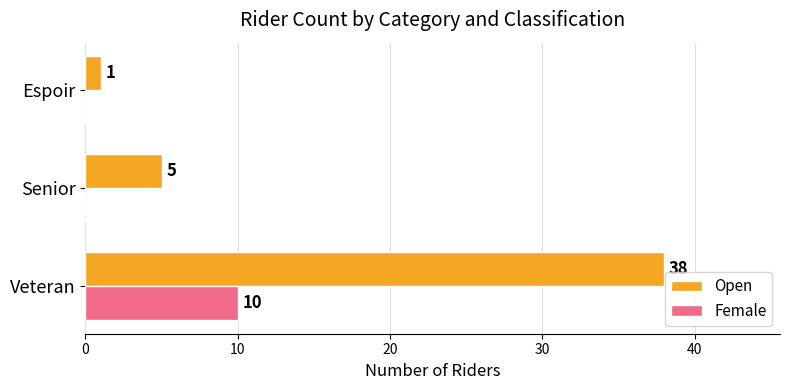

At which label is Open closest to 19?

Senior